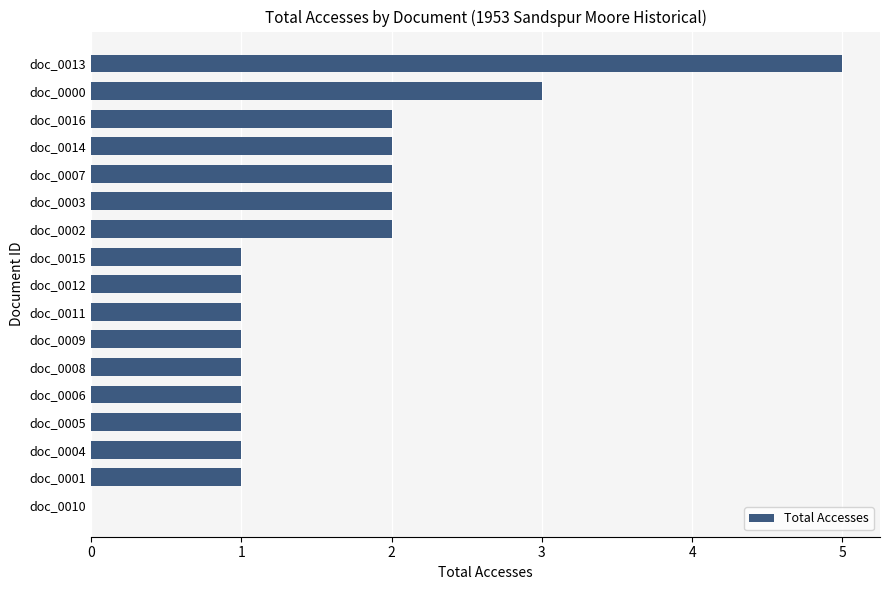

Which category has the highest value across all series?

doc_0013